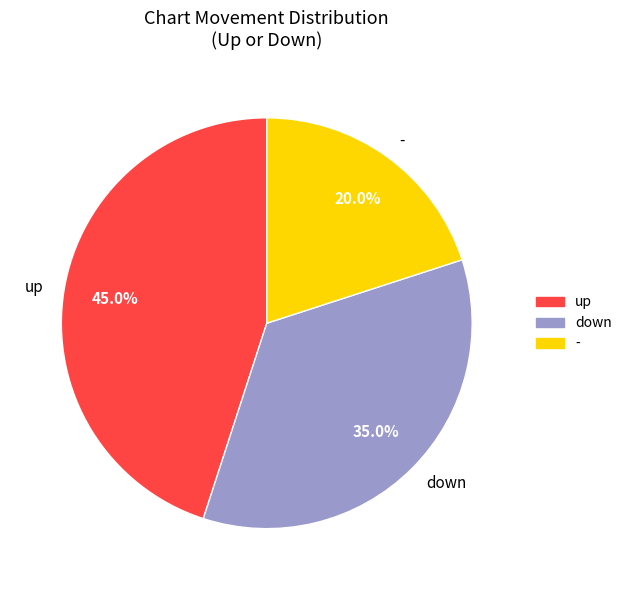

To the nearest percent, what percentage of the pie is -?

20%